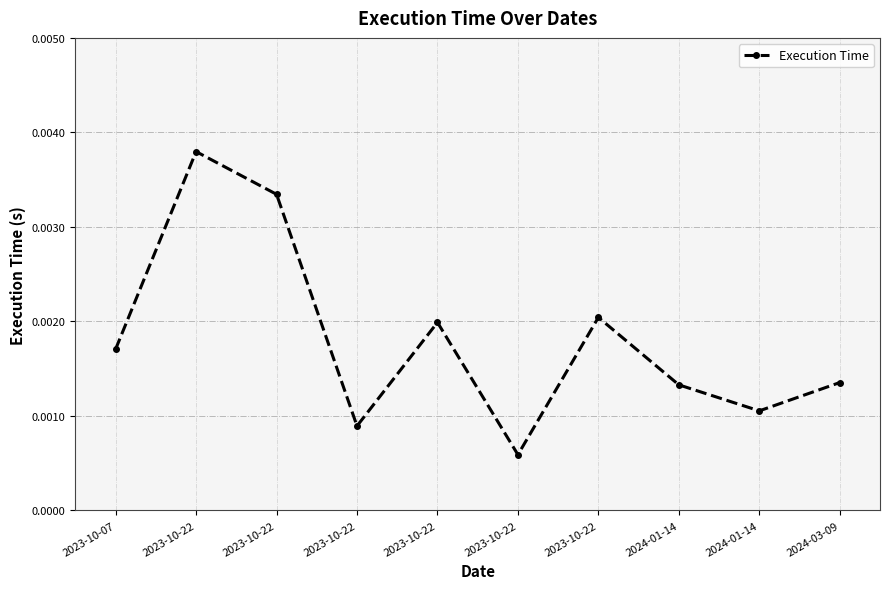

How many lines are shown in the chart?

1